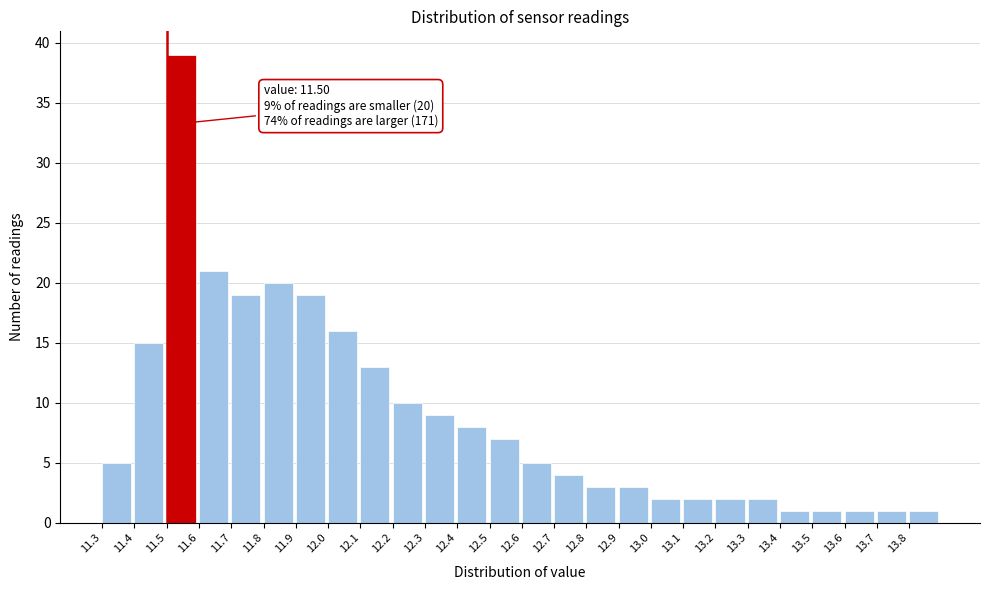

Over which range of the x-axis is the bar tallest?

11.5 to 11.6